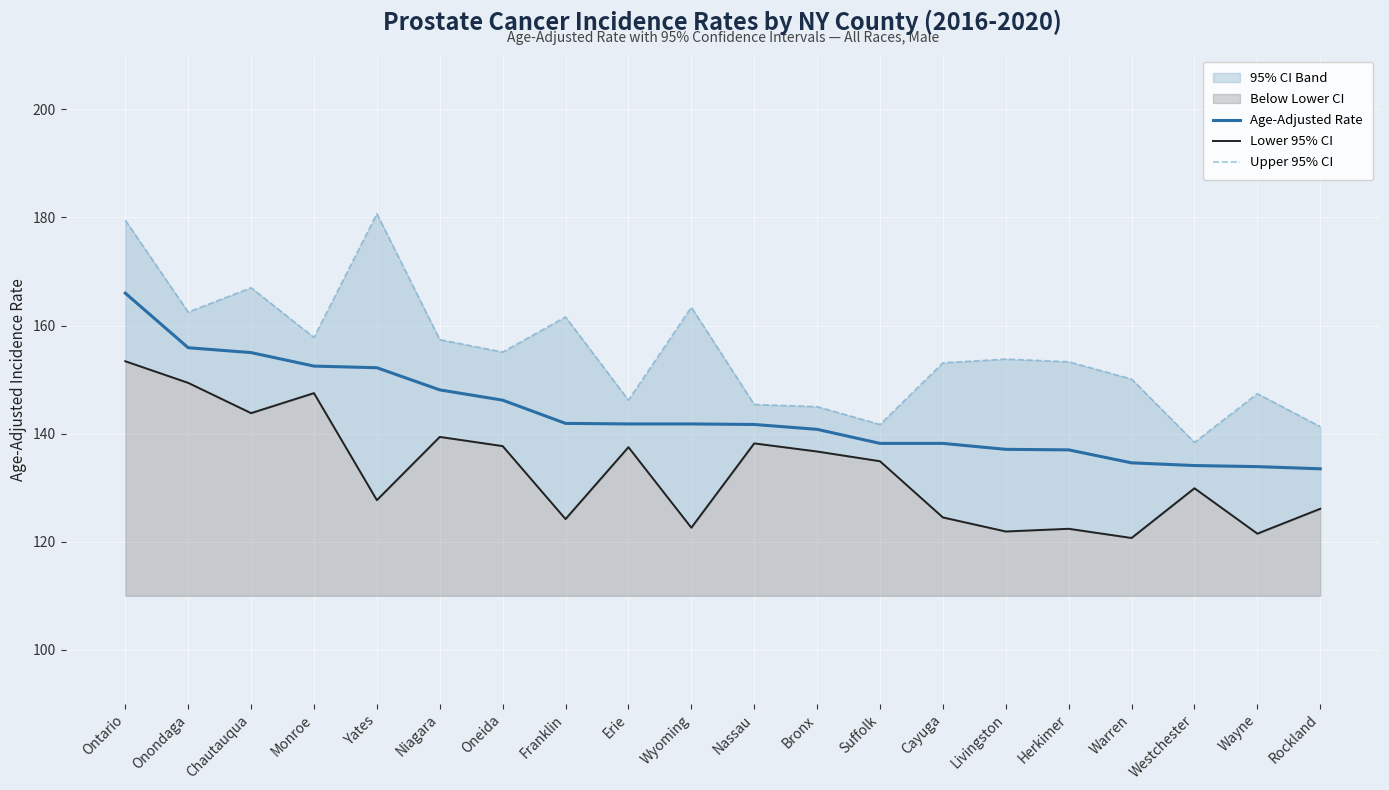

True or false: Upper 95% CI and Age-Adjusted Rate cross at least once.

False